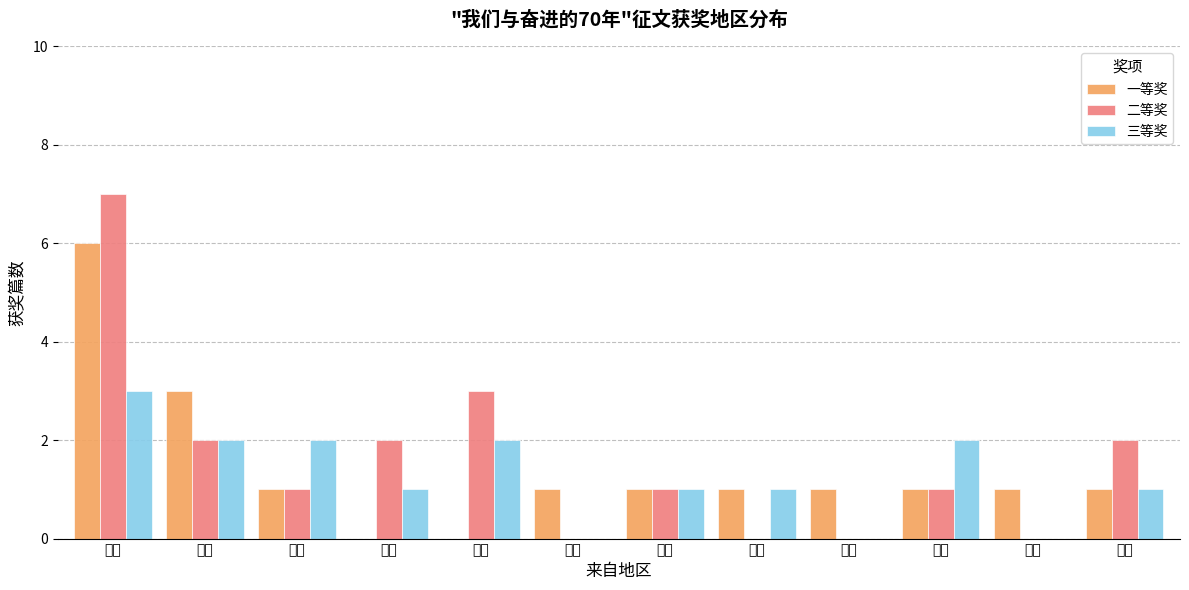

At which label does 三等奖 first exceed 1?

上海